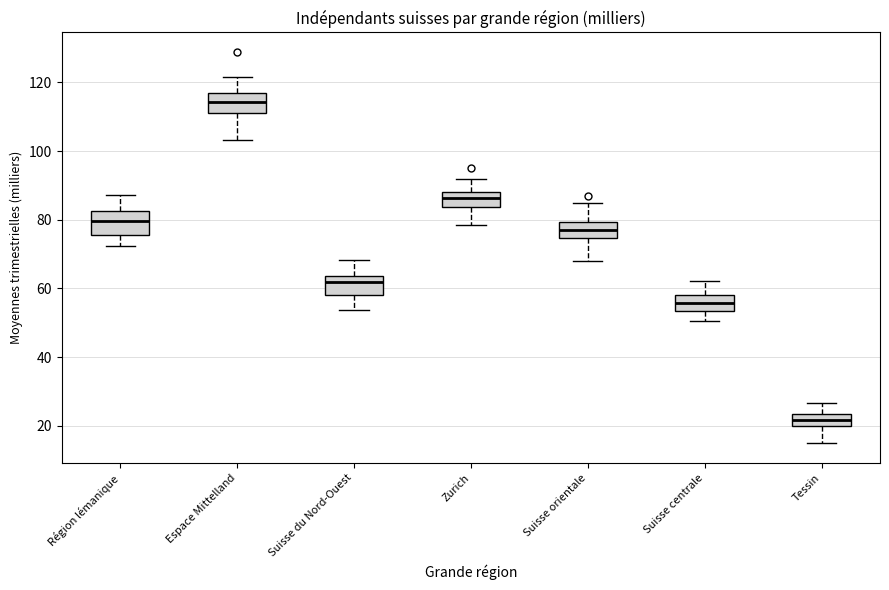

Reading left to right, transcribe this box plot: for each box, give where its median line is, the range the box spans, and where its two whiskers end, as read against the y-axis. The values are not printed on the chart, so give them approximately, as read against the axis.

Région lémanique: median 80, box 76 to 82, whiskers 72 to 88
Espace Mittelland: median 114, box 112 to 118, whiskers 104 to 122
Suisse du Nord-Ouest: median 62, box 58 to 64, whiskers 54 to 68
Zurich: median 86, box 84 to 88, whiskers 78 to 92
Suisse orientale: median 76, box 74 to 80, whiskers 68 to 84
Suisse centrale: median 56, box 54 to 58, whiskers 50 to 62
Tessin: median 22, box 20 to 24, whiskers 14 to 26